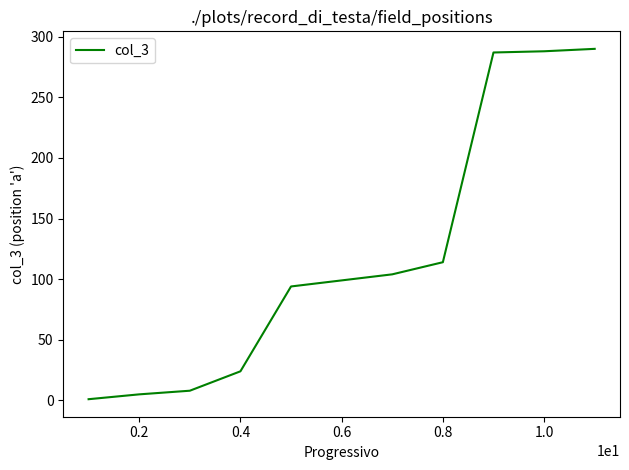

What is the difference between the maximum and minimum values?

289